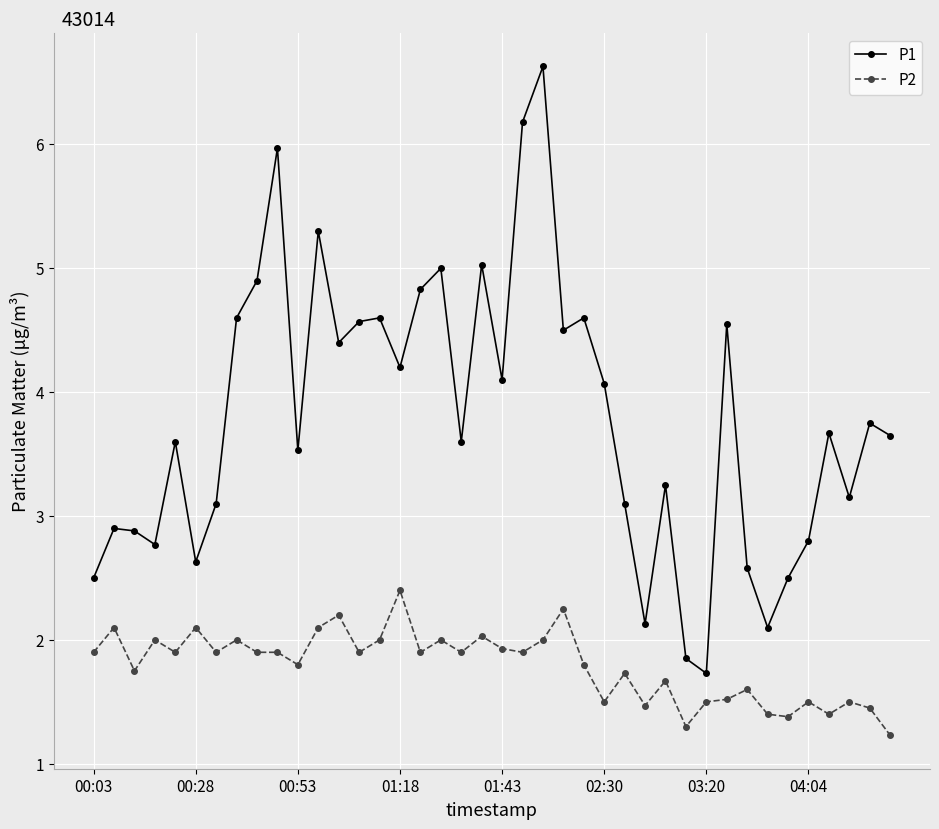

What is the difference between the second highest and second lowest values in the P1 series?

4.3